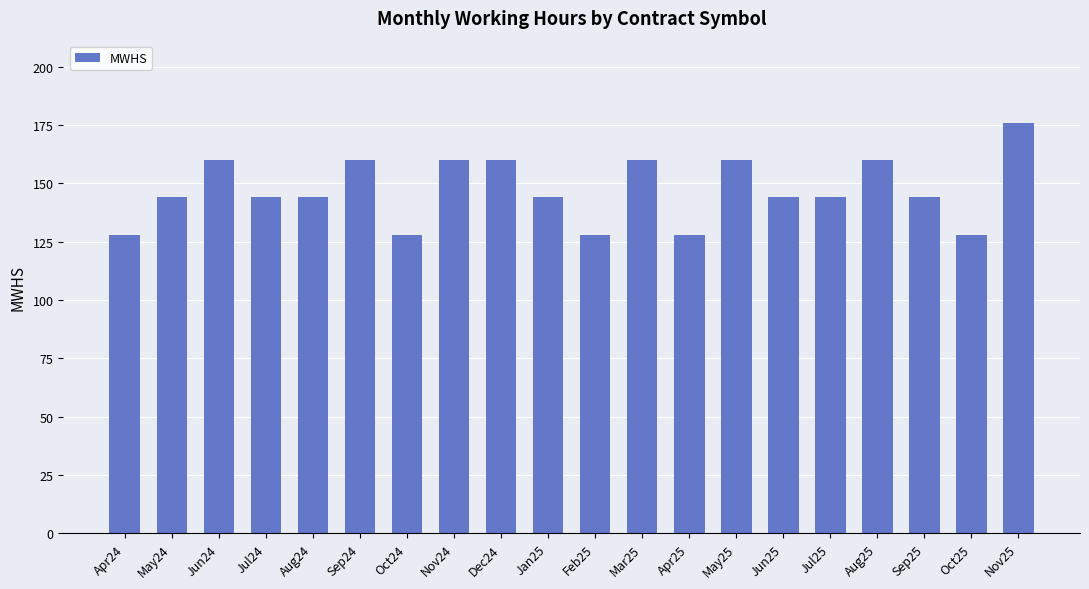

Reading left to right, list all the values displayed in this chart.

Apr24=128	May24=144	Jun24=160	Jul24=144	Aug24=144	Sep24=160	Oct24=128	Nov24=160	Dec24=160	Jan25=144	Feb25=128	Mar25=160	Apr25=128	May25=160	Jun25=144	Jul25=144	Aug25=160	Sep25=144	Oct25=128	Nov25=176